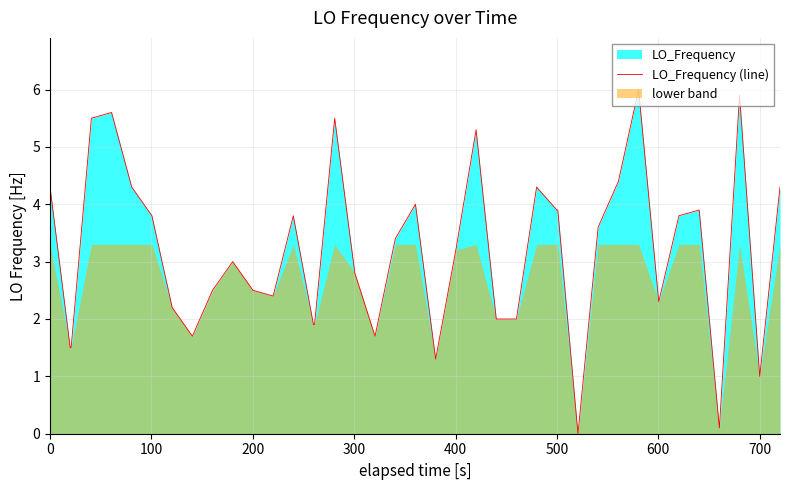

What is the maximum value for LO_Frequency (line)?

6.0